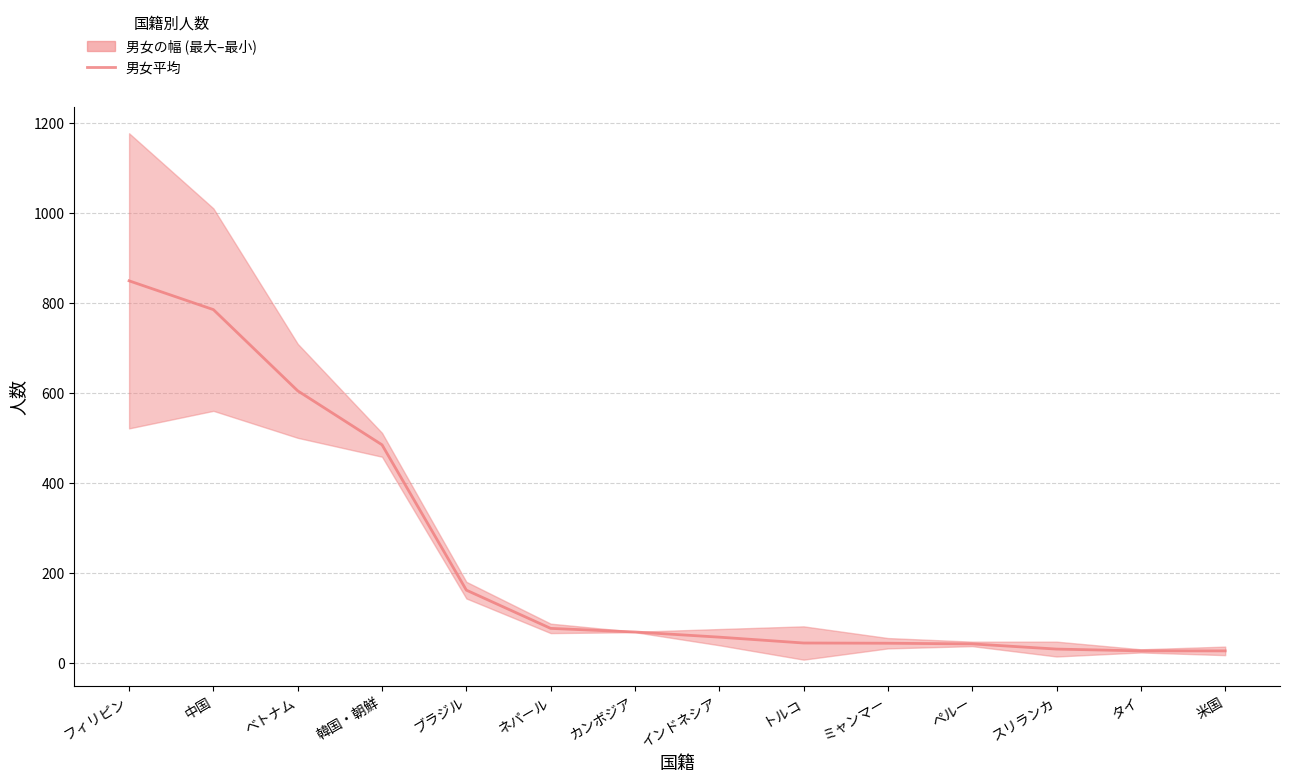

Where does the data first go above 69?

フィリピン